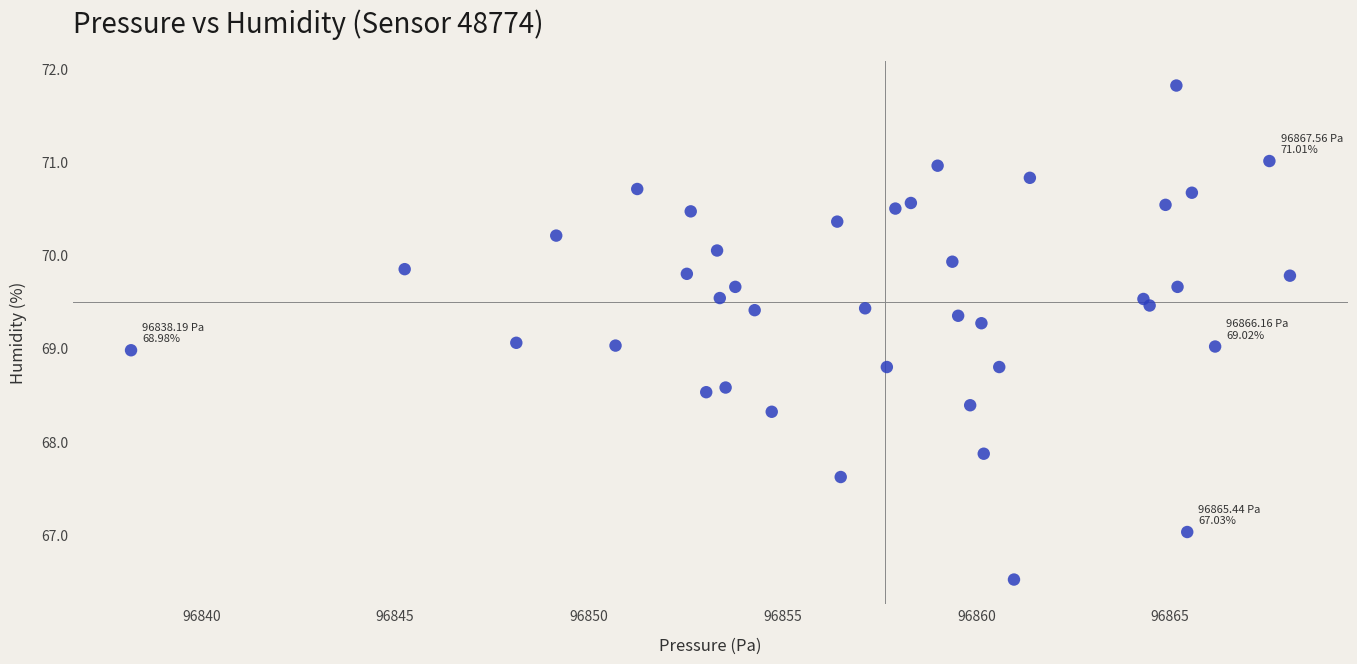

What is the range of Y values (max minus min)?

5.3